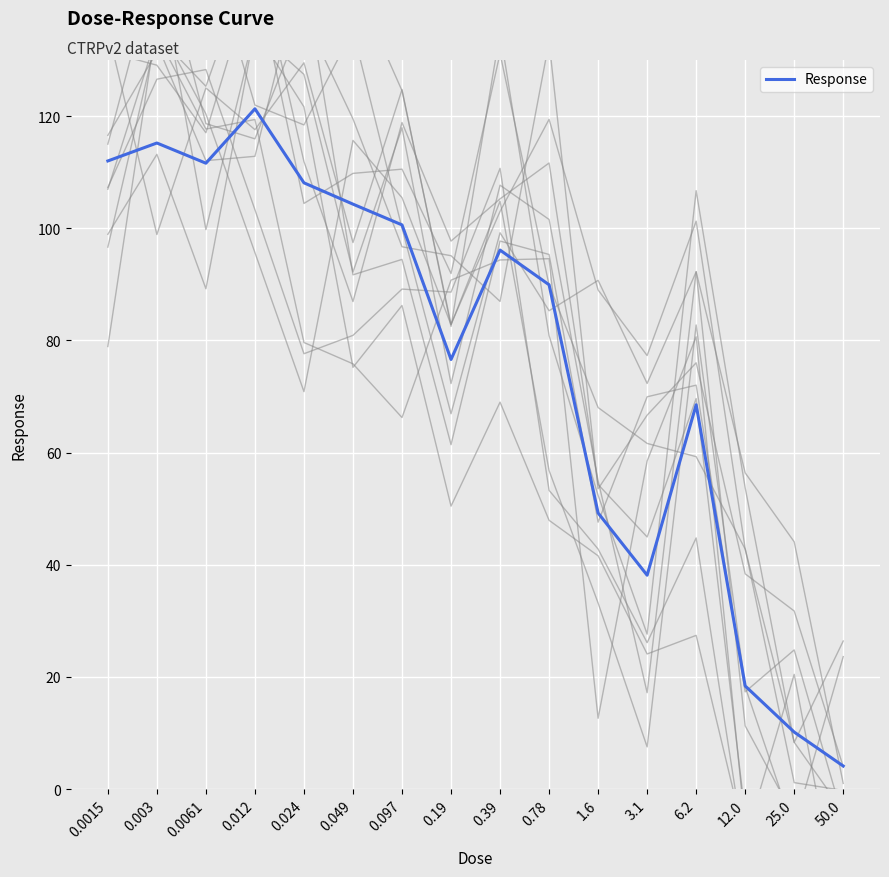

True or false: the data shows 22.8 at 3.1.

False